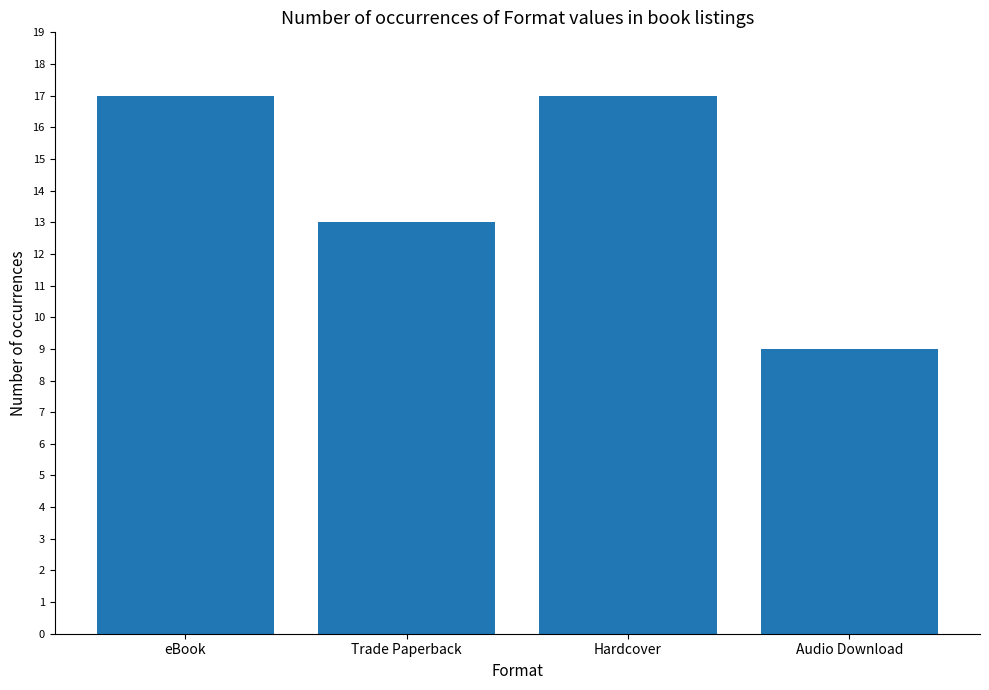

The chart shows a value of 17 at Hardcover. True or false?

True